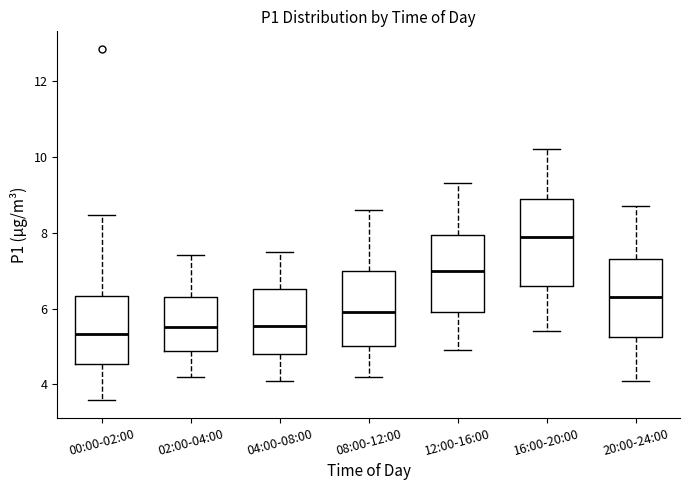

Reading left to right, transcribe this box plot: for each box, give where its median line is, the range the box spans, and where its two whiskers end, as read against the y-axis. The values are not printed on the chart, so give them approximately, as read against the axis.

00:00-02:00: median 5.4, box 4.6 to 6.4, whiskers 3.6 to 8.4
02:00-04:00: median 5.6, box 4.8 to 6.4, whiskers 4.2 to 7.4
04:00-08:00: median 5.6, box 4.8 to 6.6, whiskers 4.2 to 7.6
08:00-12:00: median 6.0, box 5.0 to 7.0, whiskers 4.2 to 8.6
12:00-16:00: median 7.0, box 6.0 to 8.0, whiskers 5.0 to 9.4
16:00-20:00: median 8.0, box 6.6 to 9.0, whiskers 5.4 to 10.2
20:00-24:00: median 6.4, box 5.2 to 7.4, whiskers 4.2 to 8.8